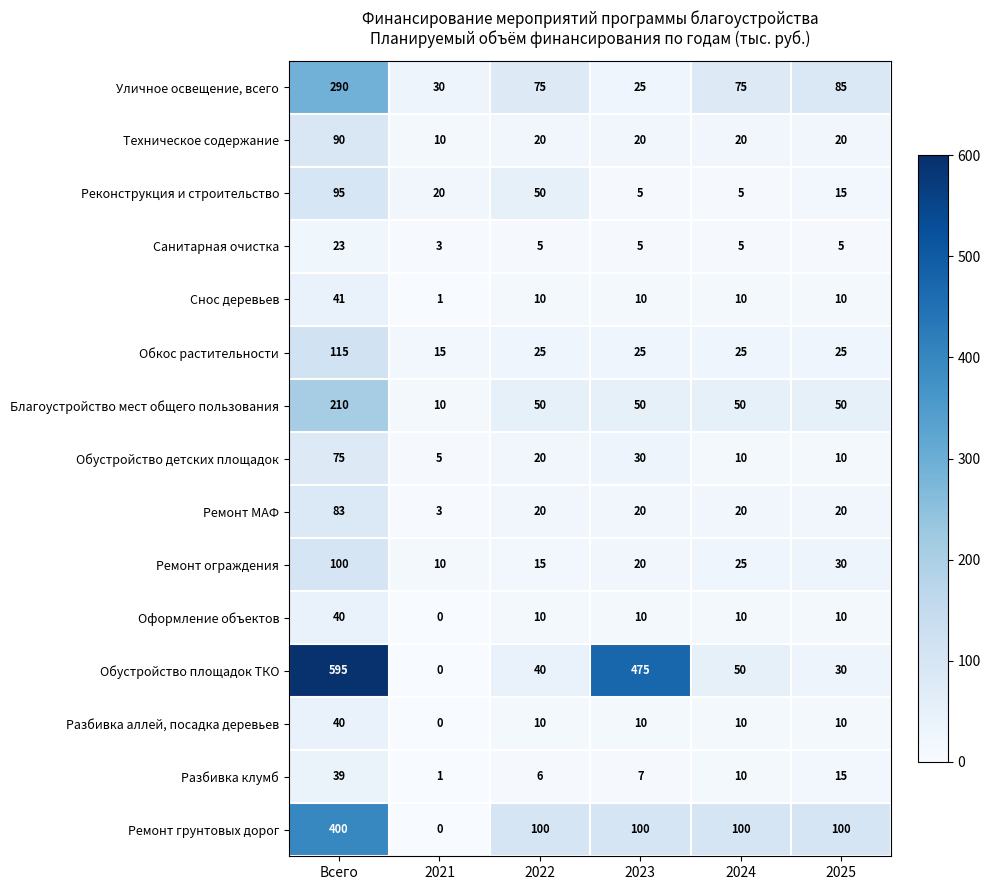

How many distinct data groups are displayed?

15